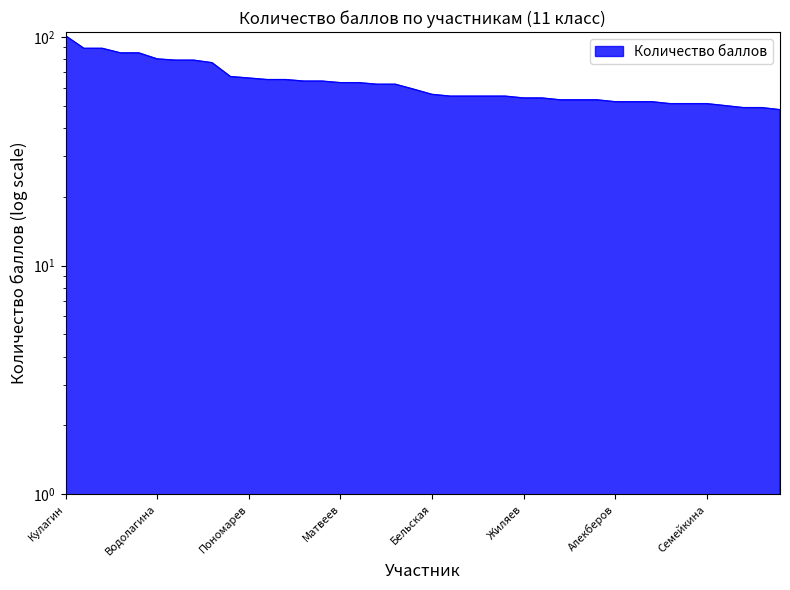

What is the value of the 1st point from the left?

101